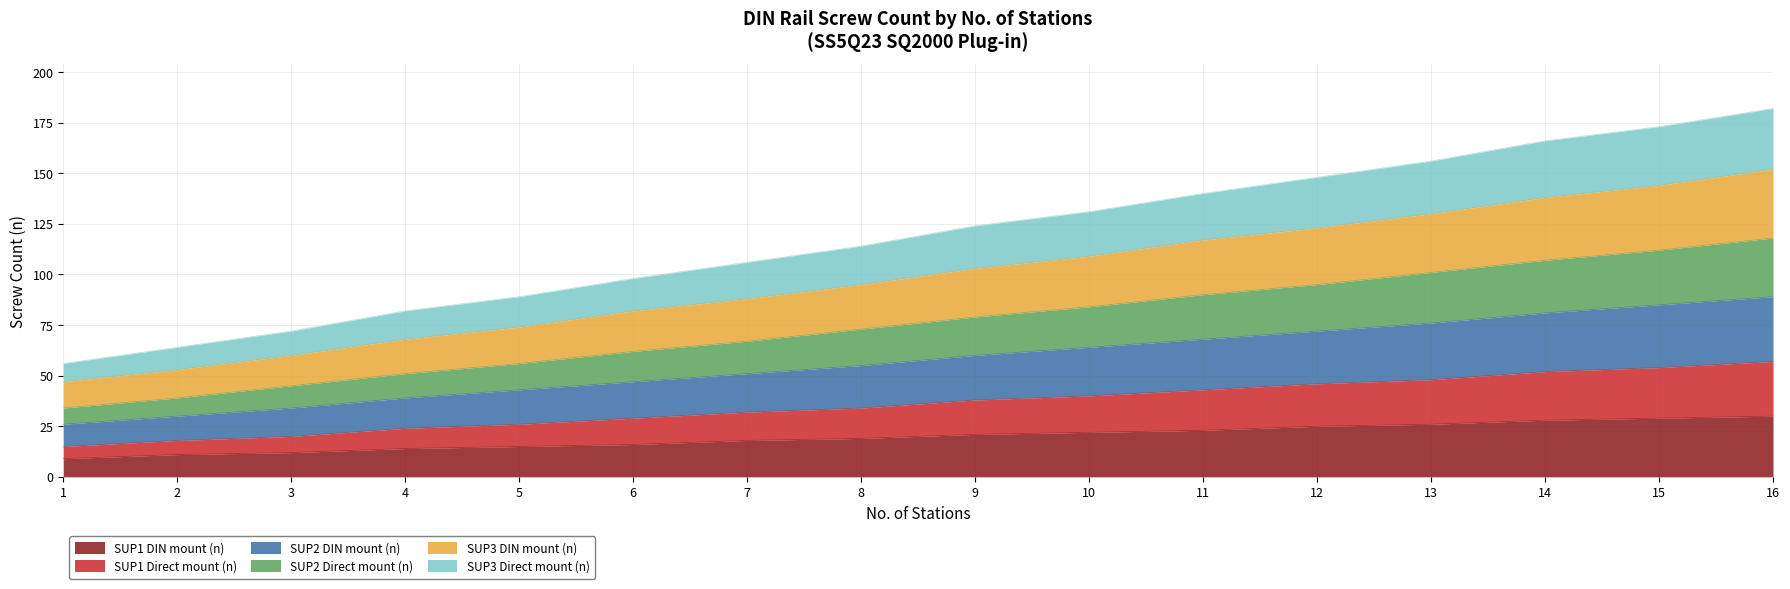

How many lines are shown in the chart?

6